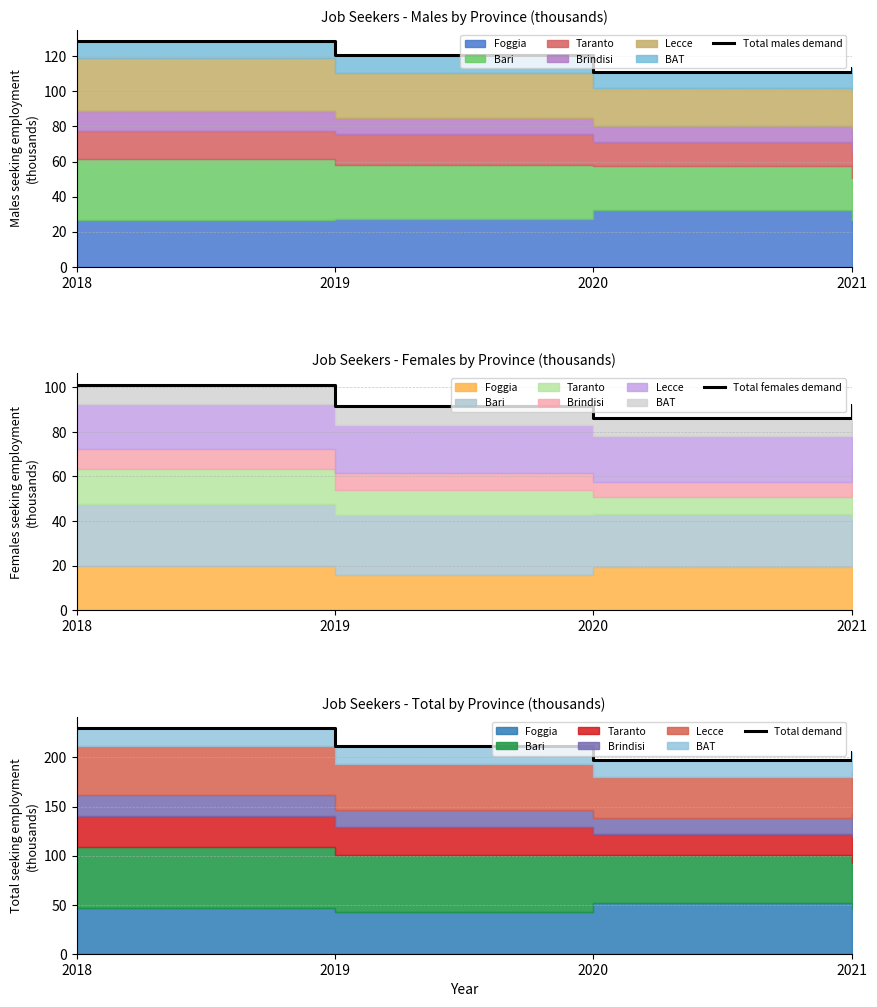

Is the value of Total demand at 2018 greater than the value of Total females demand at 2018?

Yes